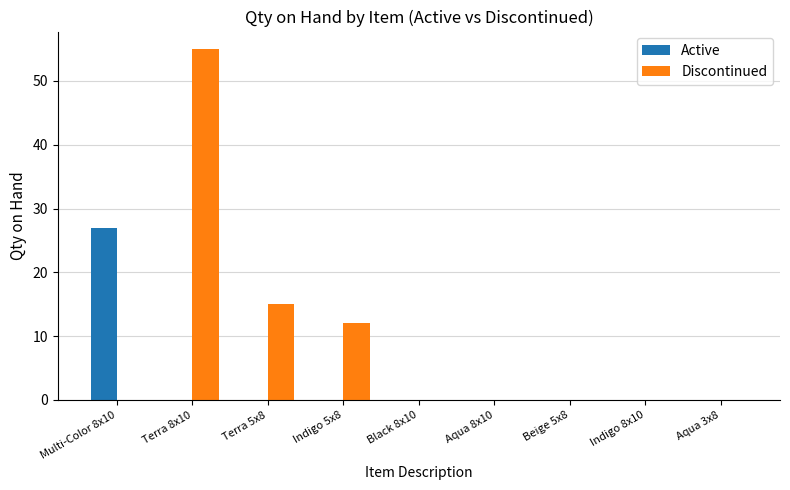

Are the bars grouped side by side (vs. stacked)?

Yes